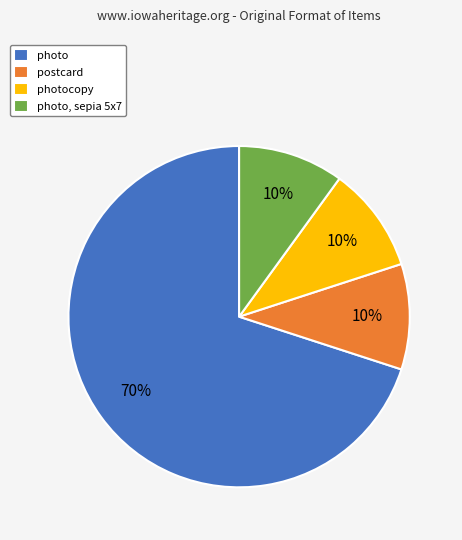

Does any single category account for the majority?

Yes